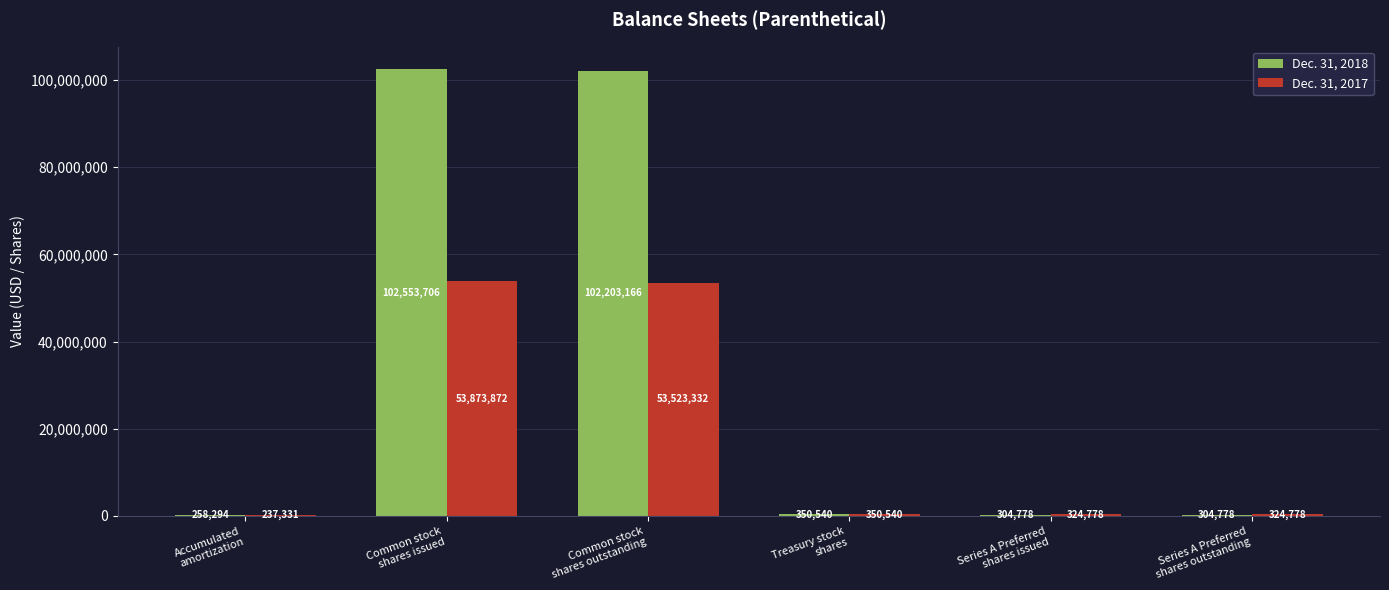

What is the maximum value shown in the chart?

102553706